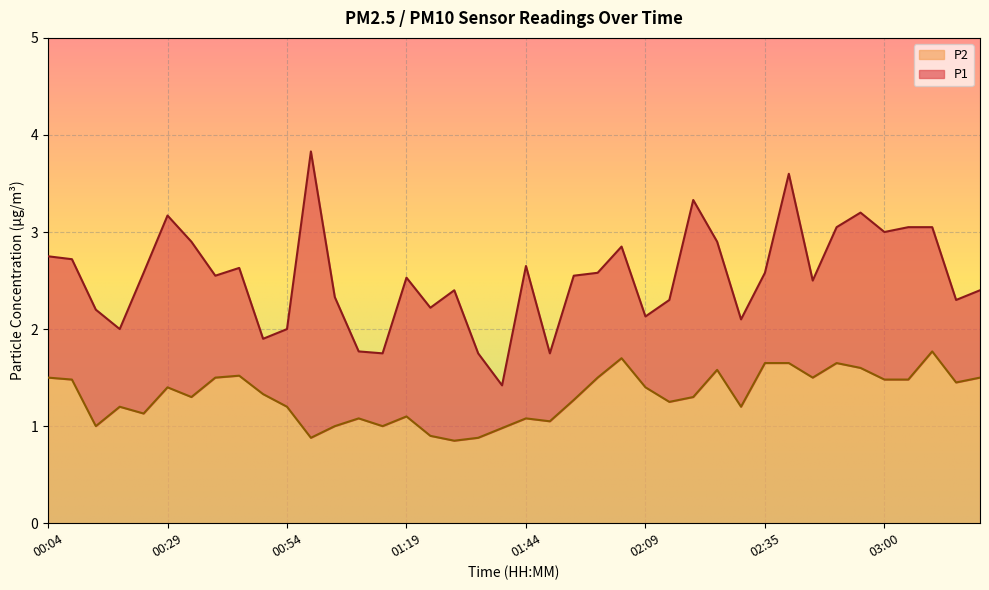

The value of P2 at 00:49 is 1.3. True or false?

True